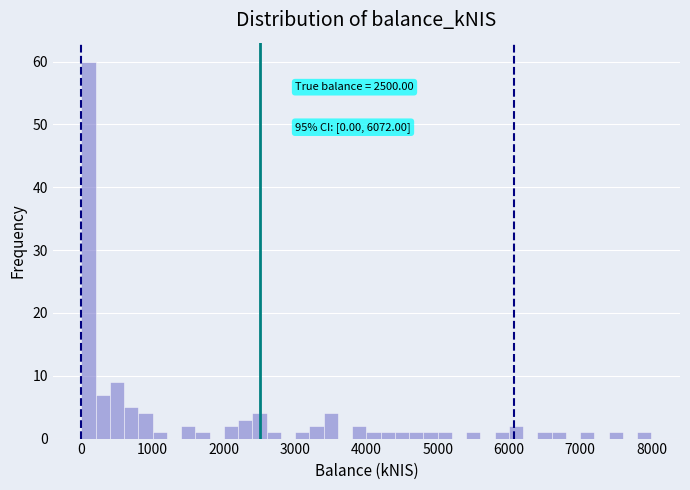

Read against the x-axis, roughly where is the centre of the tallest bar?

100